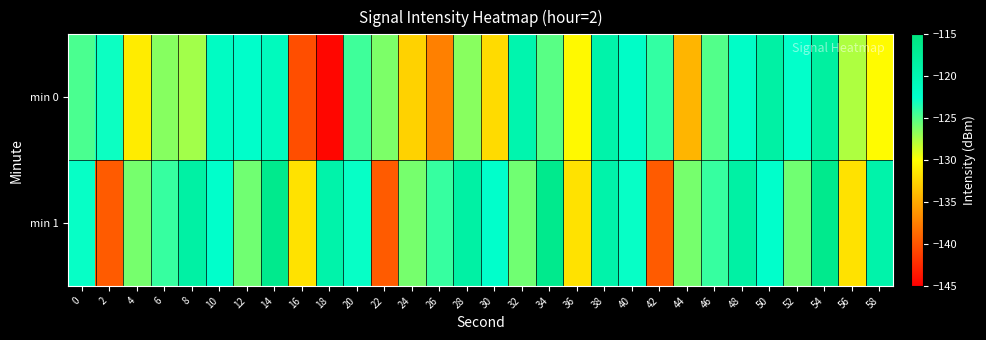

Reading left to right, extract all data points from this chart.

min 0: 0=-124.7	2=-122.9	4=-131.1	6=-126.4	8=-127.3	10=-121.7	12=-122.4	14=-121.1	16=-140.3	18=-144.6	20=-124.3	22=-126.2	24=-132.6	26=-137.4	28=-126.5	30=-132.1	32=-119.6	34=-125.1	36=-130.3	38=-119.2	40=-122.0	42=-124.0	44=-134.3	46=-124.9	48=-122.0	50=-118.6	52=-122.6	54=-118.3	56=-127.6	58=-130.2
min 1: 0=-122.7	2=-139.6	4=-126.0	6=-124.1	8=-118.6	10=-122.5	12=-125.8	14=-116.4	16=-131.7	18=-119.2	20=-122.7	22=-139.6	24=-126.0	26=-124.1	28=-118.6	30=-122.5	32=-125.8	34=-116.4	36=-131.7	38=-119.2	40=-122.7	42=-139.6	44=-126.0	46=-124.1	48=-118.6	50=-122.5	52=-125.8	54=-116.4	56=-131.7	58=-119.2